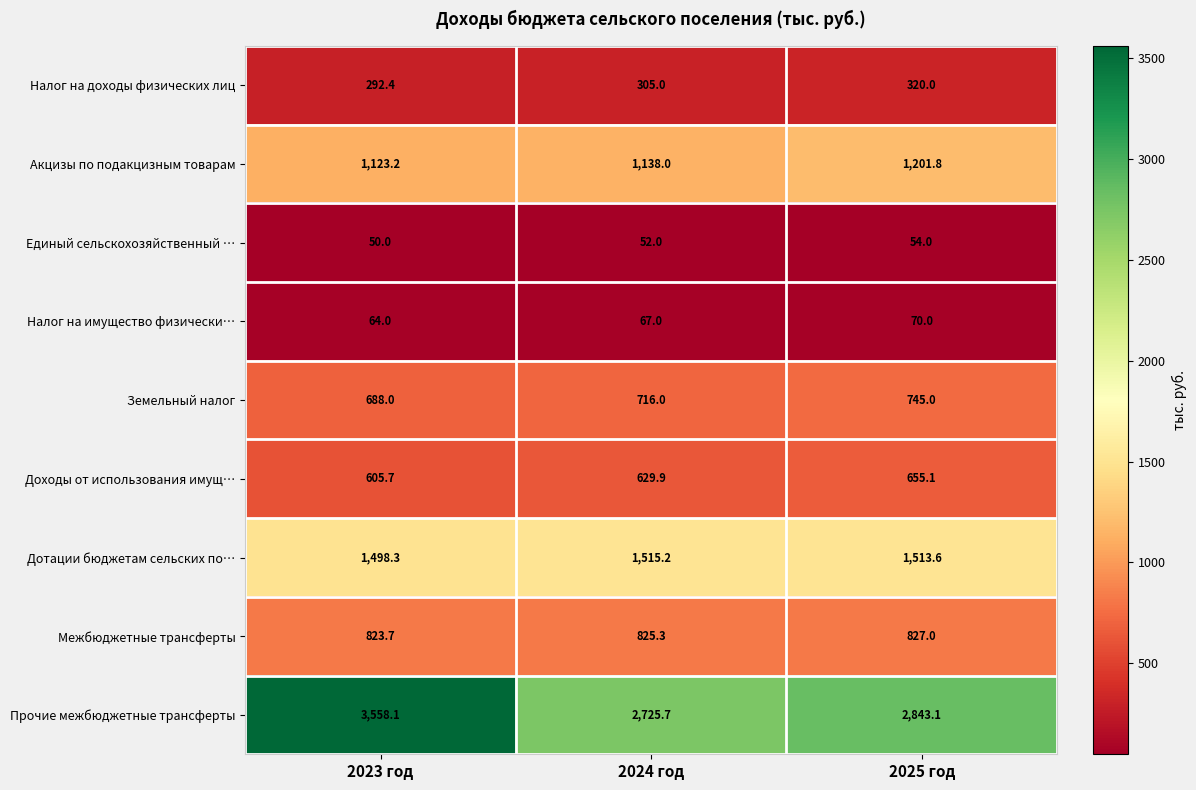

Count the number of data series in this chart.

9